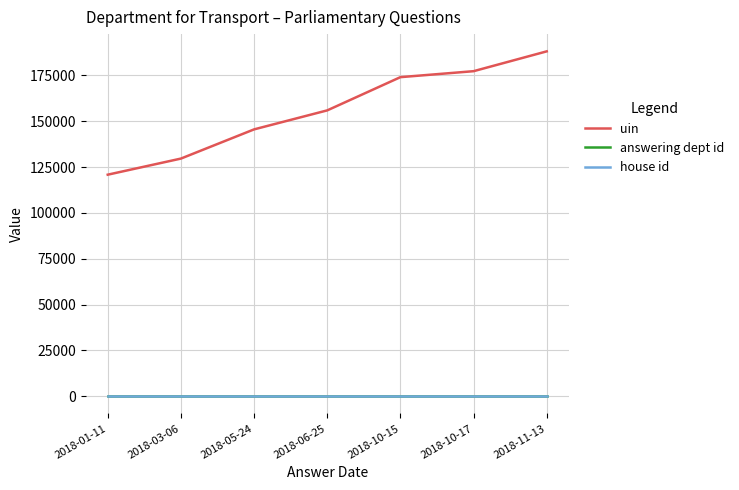

True or false: house id and answering dept id cross at least once.

False